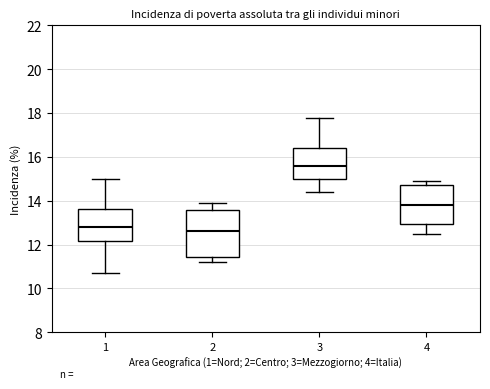

Which box has the highest median line?

3